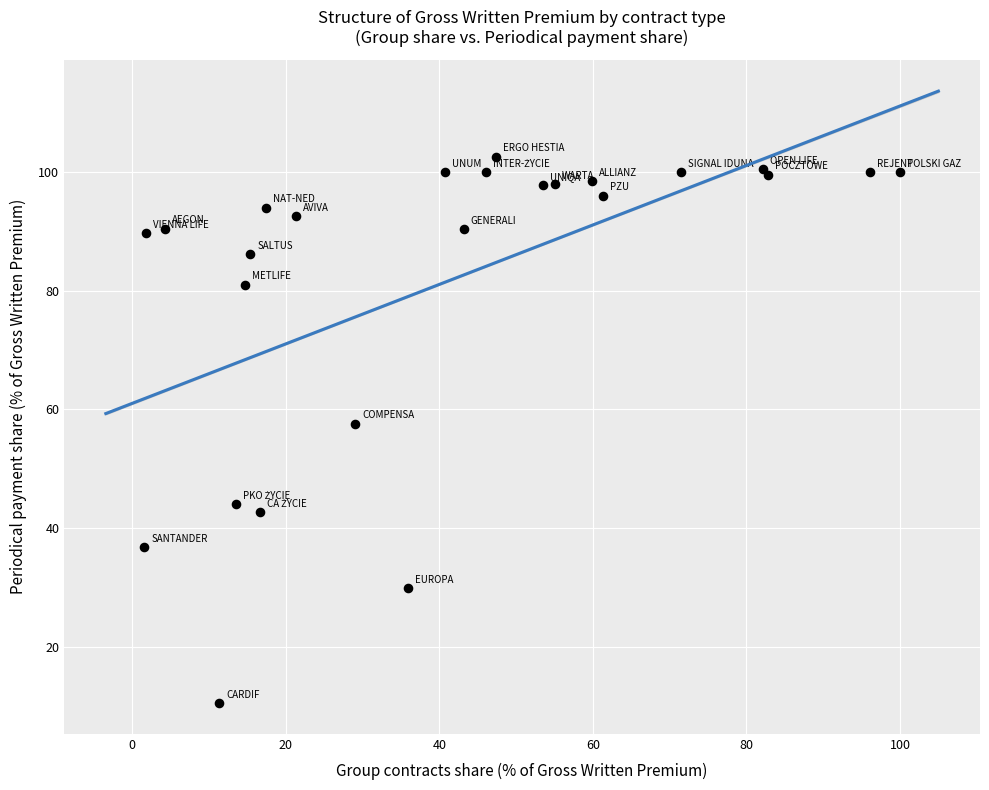

What Y value in the scatter plot is closest to 56?

57.5